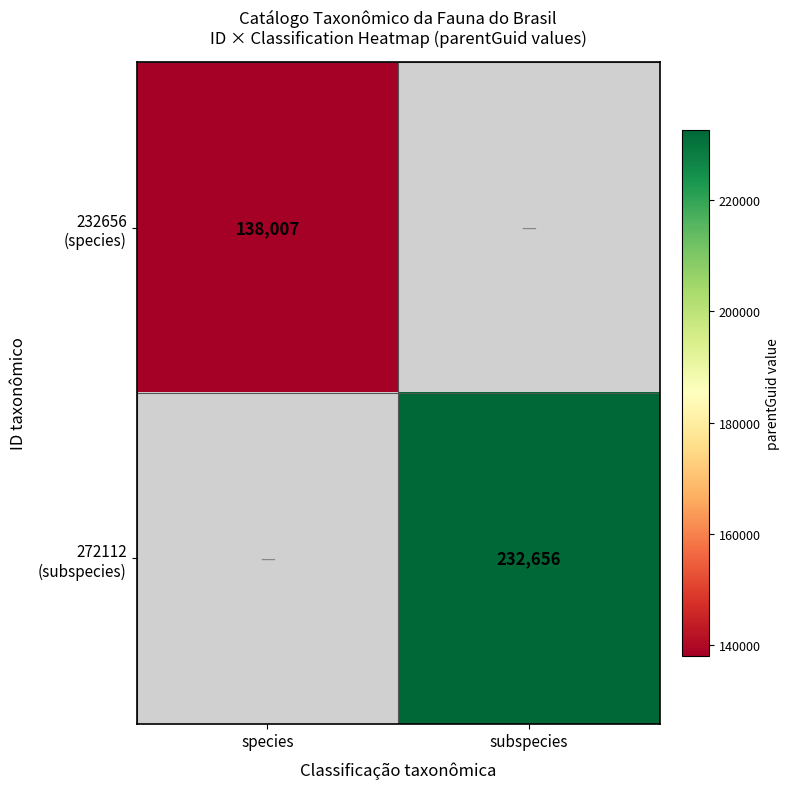

At species, list the series in order from smallest to largest.

272112 (subspecies), 232656 (species)